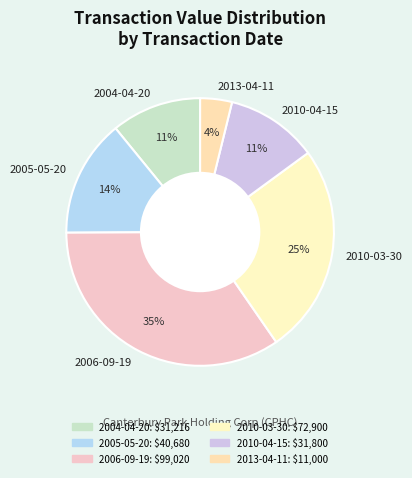

Is the sum of 2013-04-11 and 2006-09-19 greater than half?

No